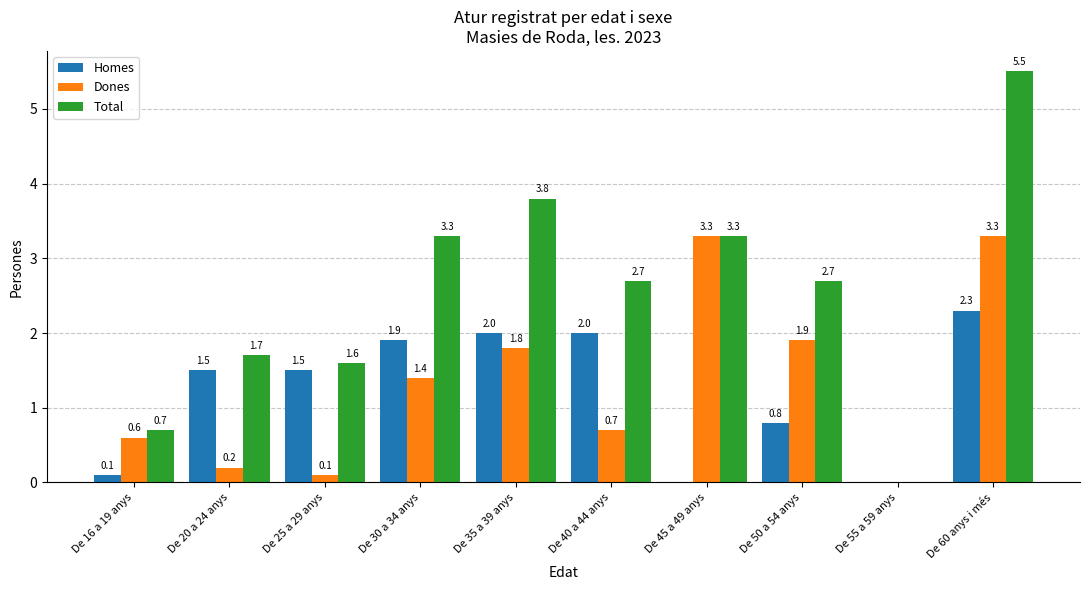

How many series are shown in this chart?

3